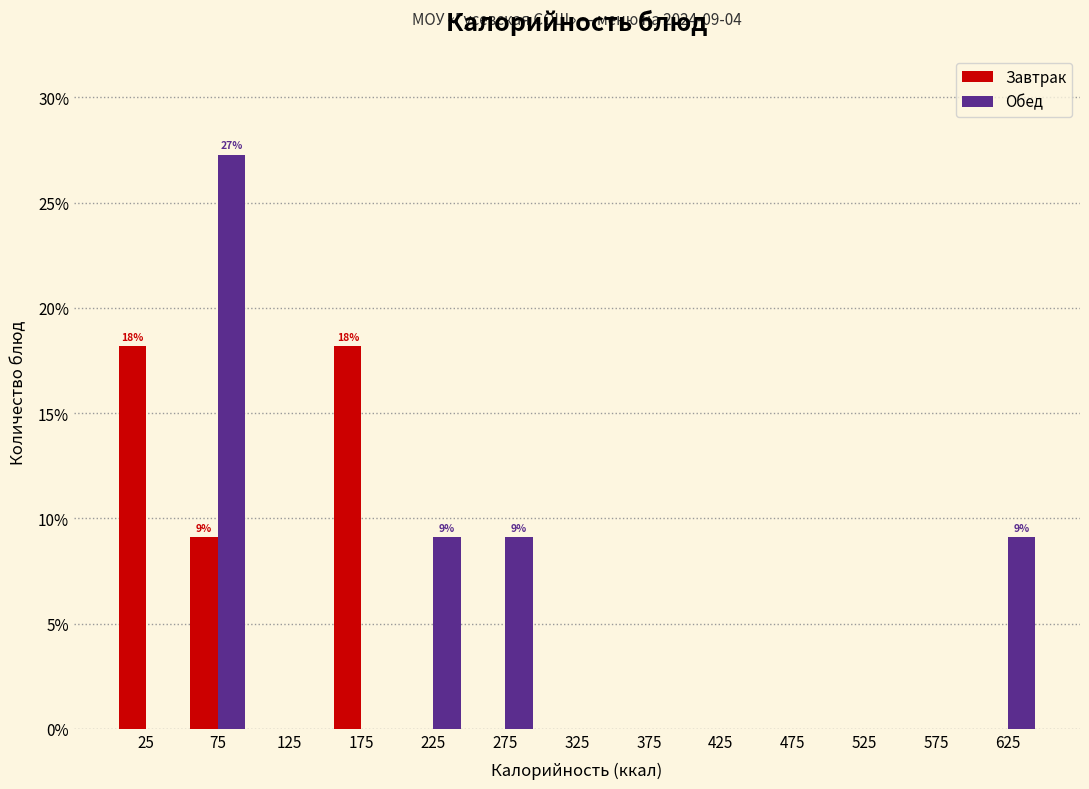

Reading left to right, transcribe all the data shown in this chart.

Завтрак: 25=18.2	75=9.1	125=0.0	175=18.2	225=0.0	275=0.0	325=0.0	375=0.0	425=0.0	475=0.0	525=0.0	575=0.0	625=0.0
Обед: 25=0.0	75=27.3	125=0.0	175=0.0	225=9.1	275=9.1	325=0.0	375=0.0	425=0.0	475=0.0	525=0.0	575=0.0	625=9.1